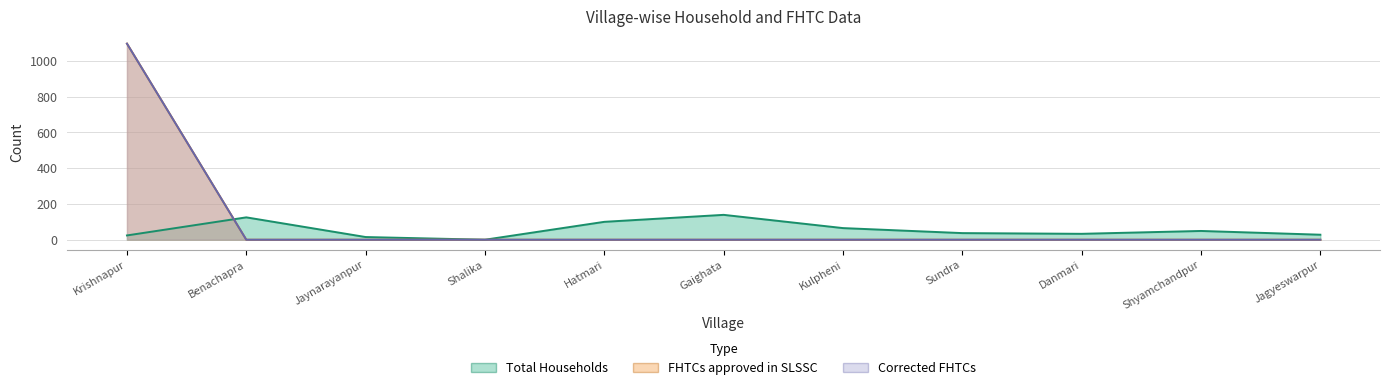

Which series has the largest range (max minus min)?

FHTCs approved in SLSSC